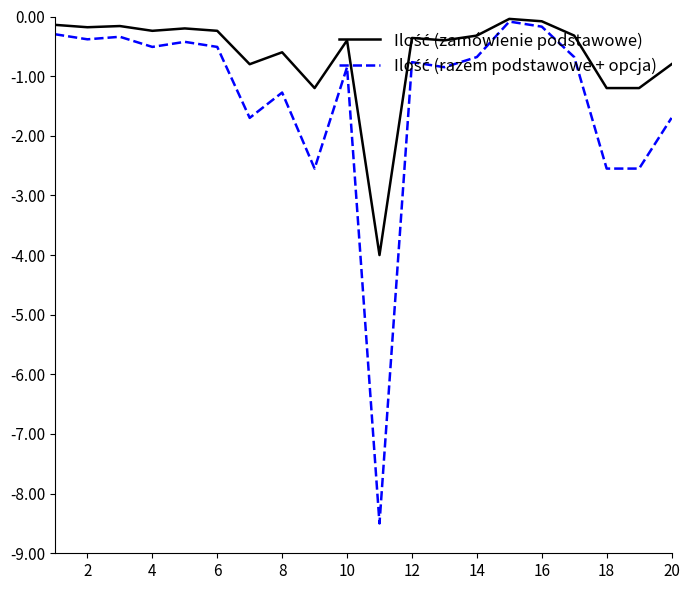

What is the smallest value displayed?

-8.5